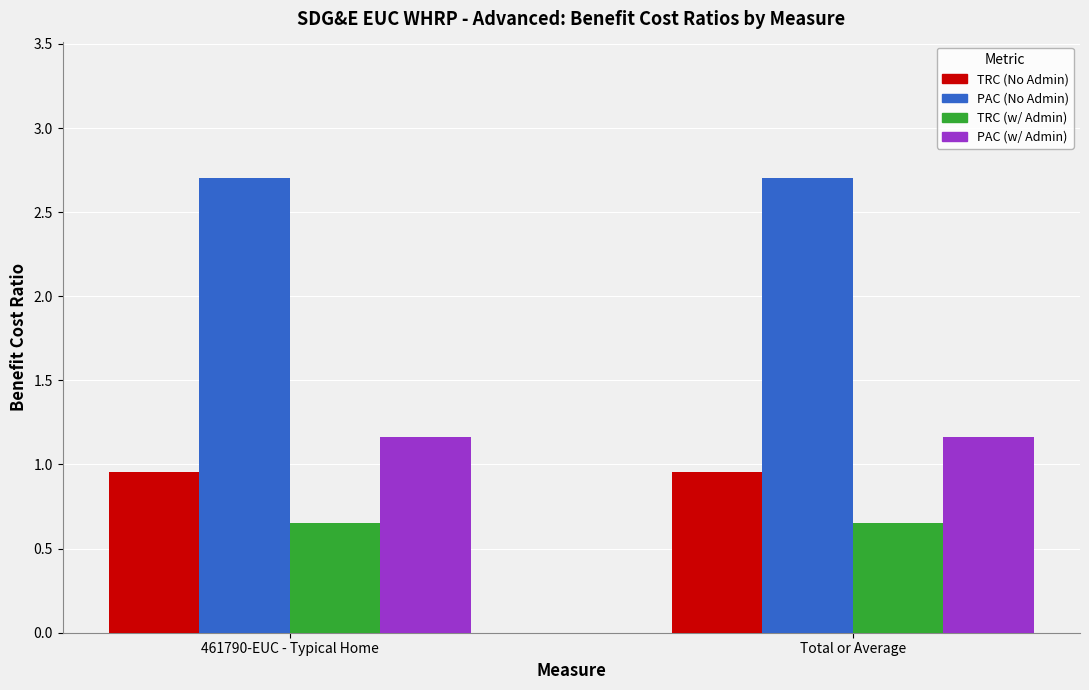

Is the value of TRC (w/ Admin) at 461790-EUC - Typical Home greater than the value of PAC (w/ Admin) at 461790-EUC - Typical Home?

No